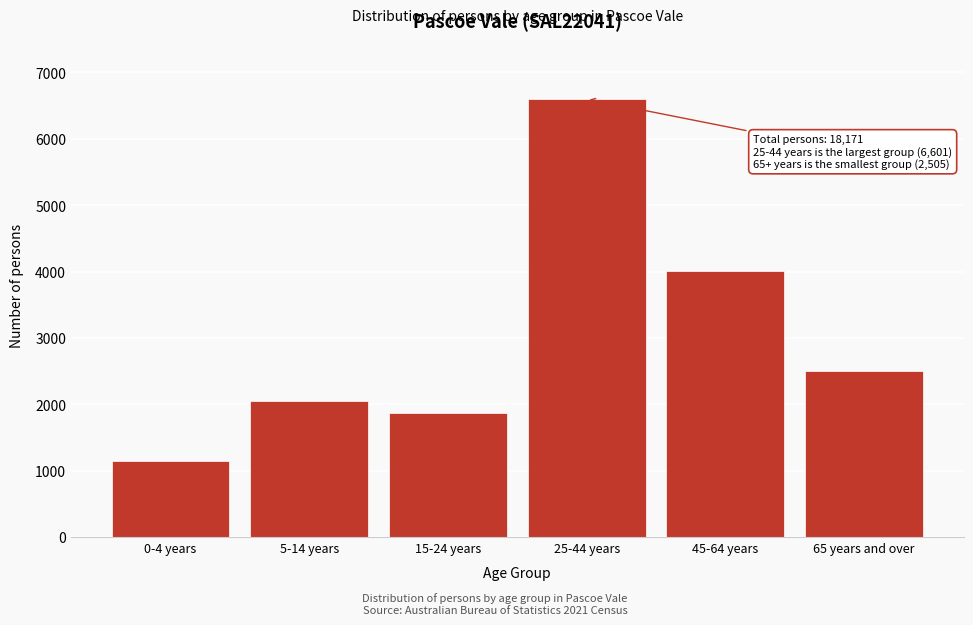

Reading left to right, transcribe all the data shown in this chart.

1143	2045	1868	6601	4010	2505